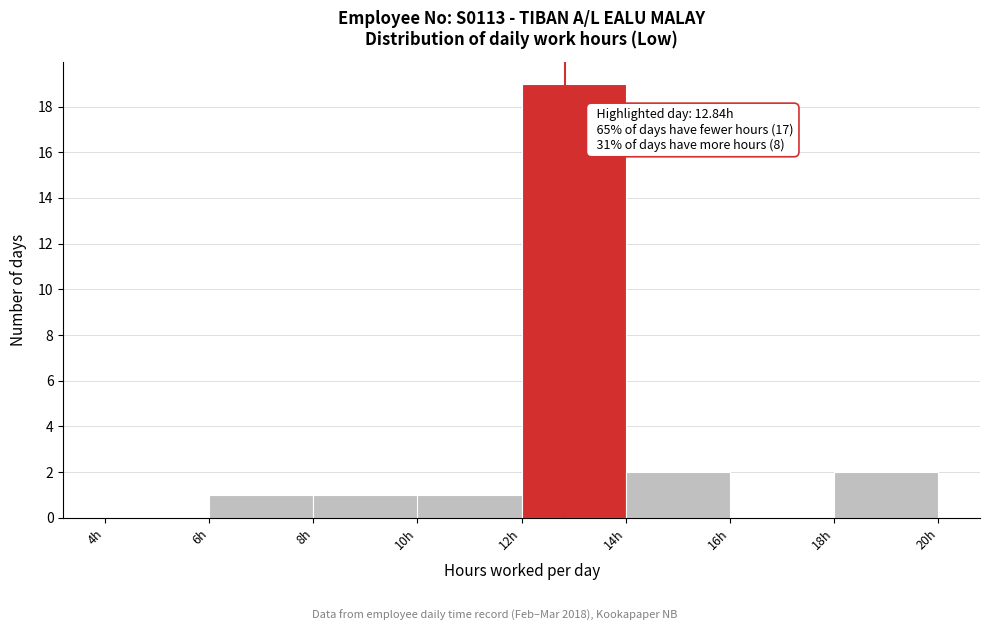

Which range on the x-axis has the tallest bar?

12 to 14